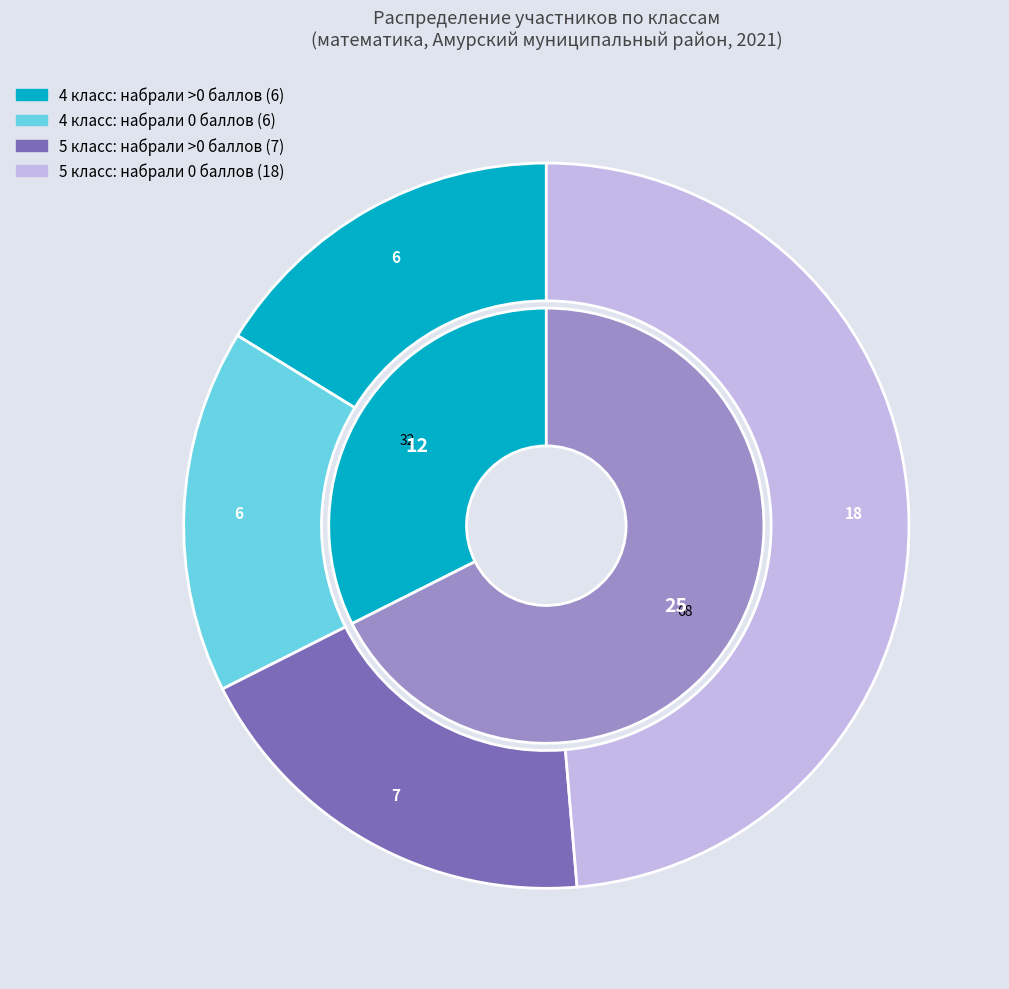

To the nearest percent, what portion does 5 класс represent?

68%